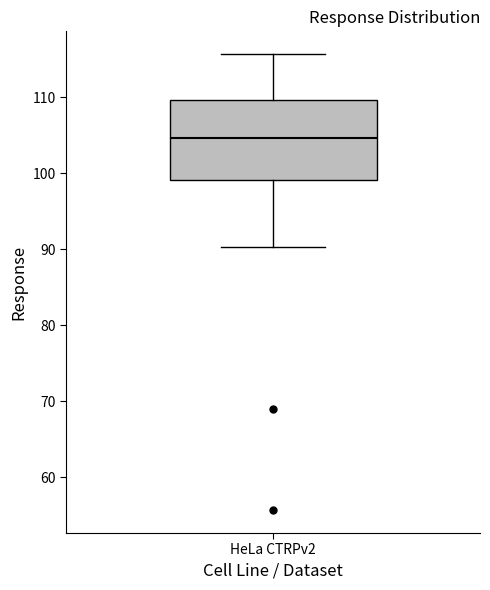

Where is the upper edge of the box for HeLa CTRPv2 on the y-axis? The values are not printed on the chart, so give them approximately, as read against the axis.

110